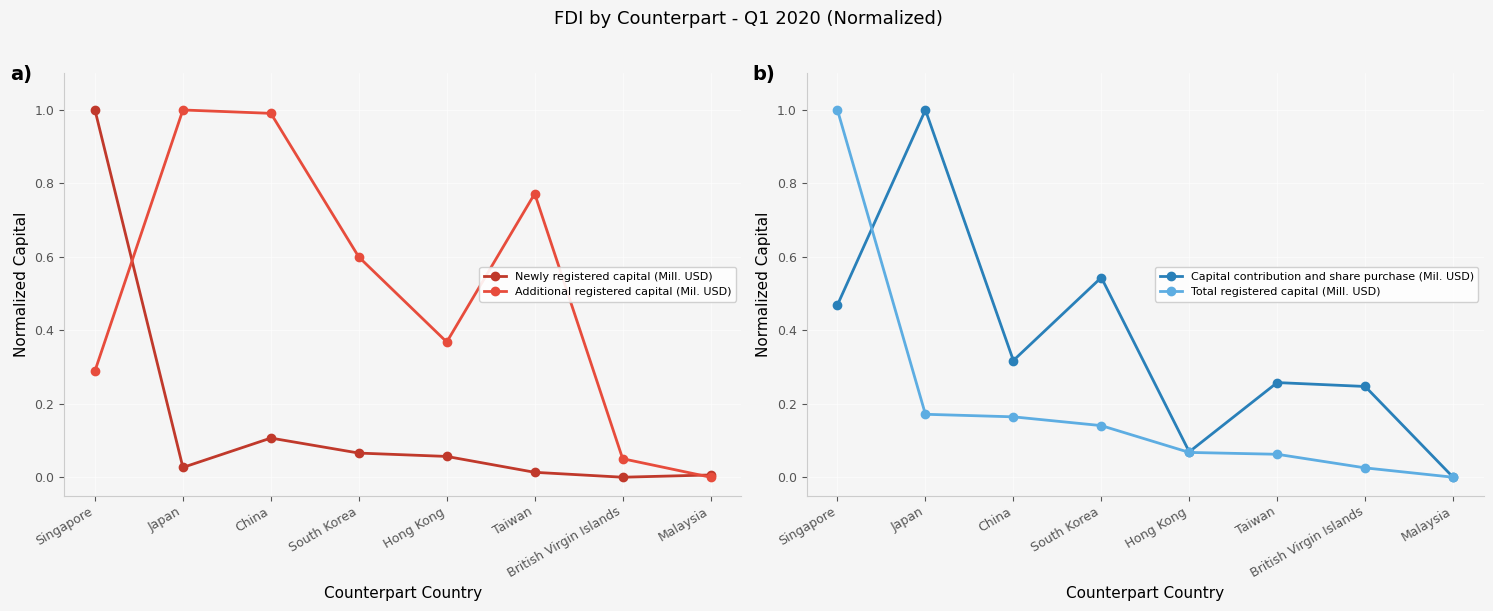

The Total registered capital (Mill. USD) series shows 0.1 at South Korea. True or false?

False